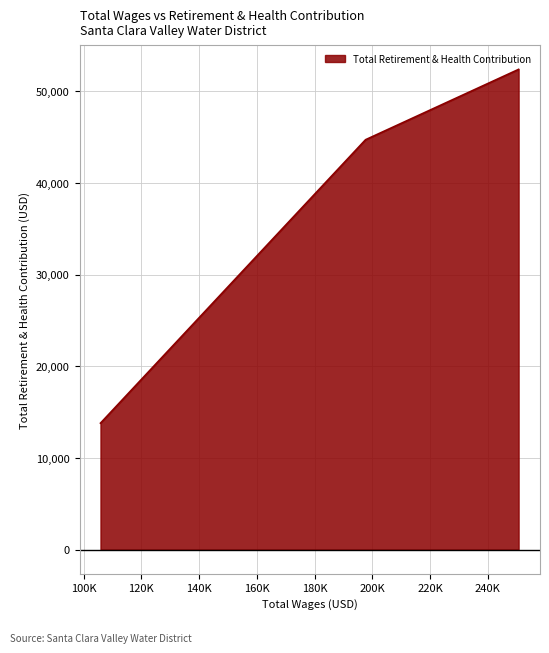

What is the sum of all values?

110870